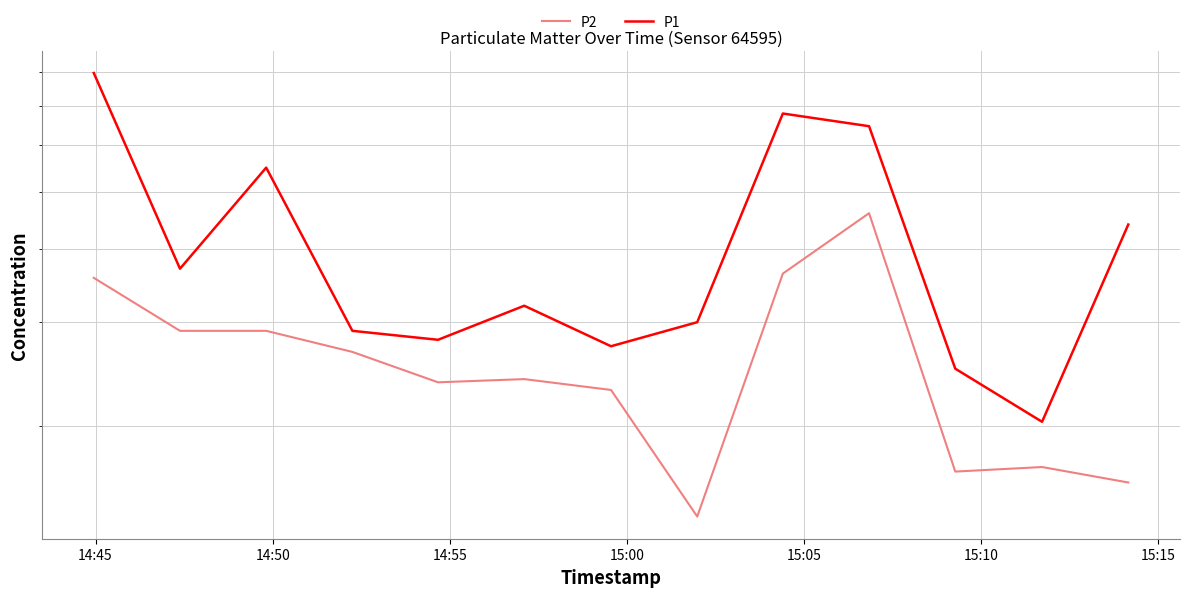

Which series has the largest total across all categories?

P1